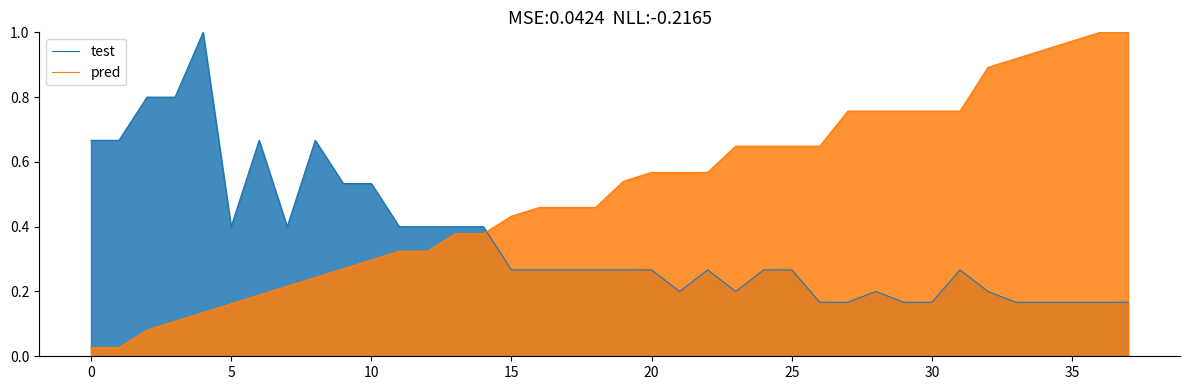

List the series in order of their overall mean, highest first.

pred, test